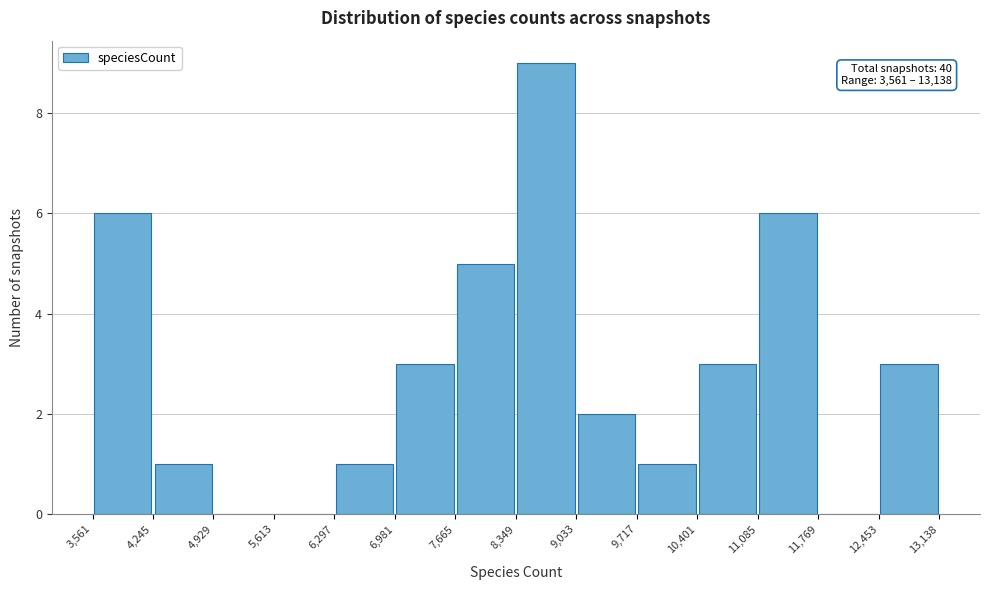

Over which range of the x-axis is the bar tallest?

8,349 to 9,033